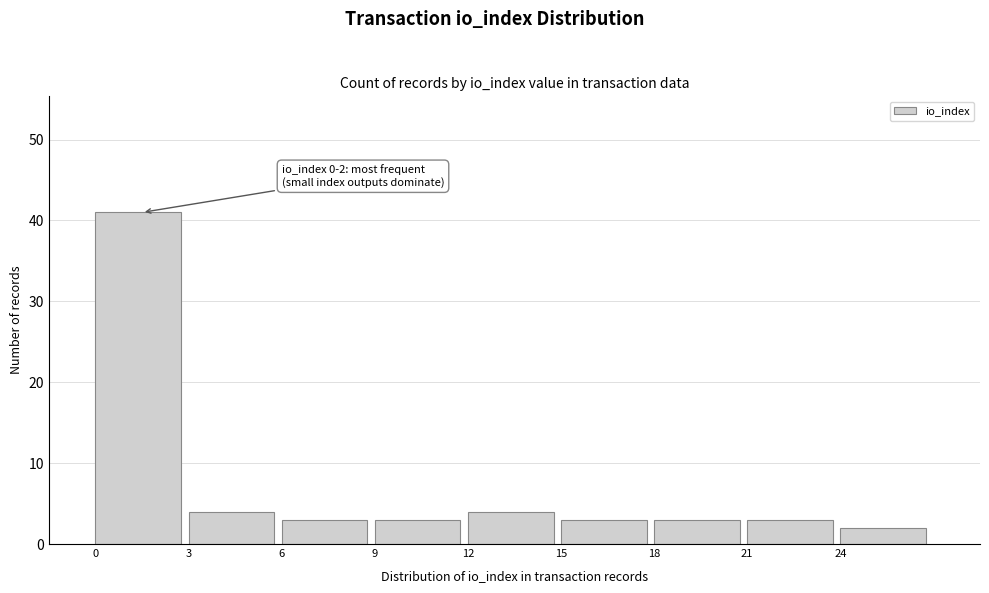

Over which range of the x-axis is the bar tallest?

0 to 3